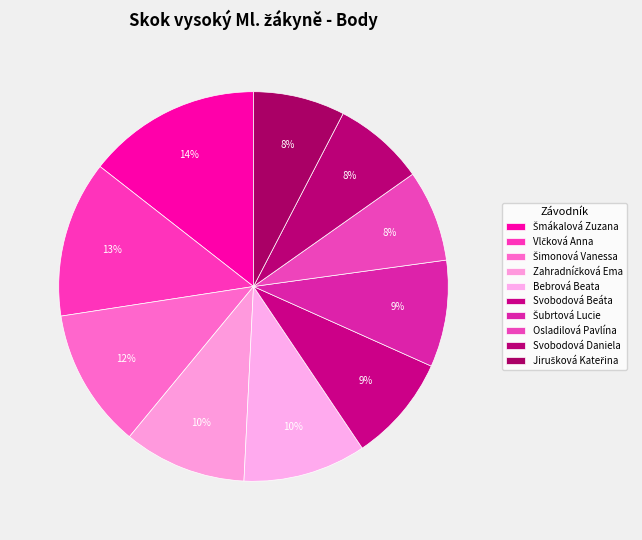

Does Svobodová Beáta account for over 50% of the chart?

No